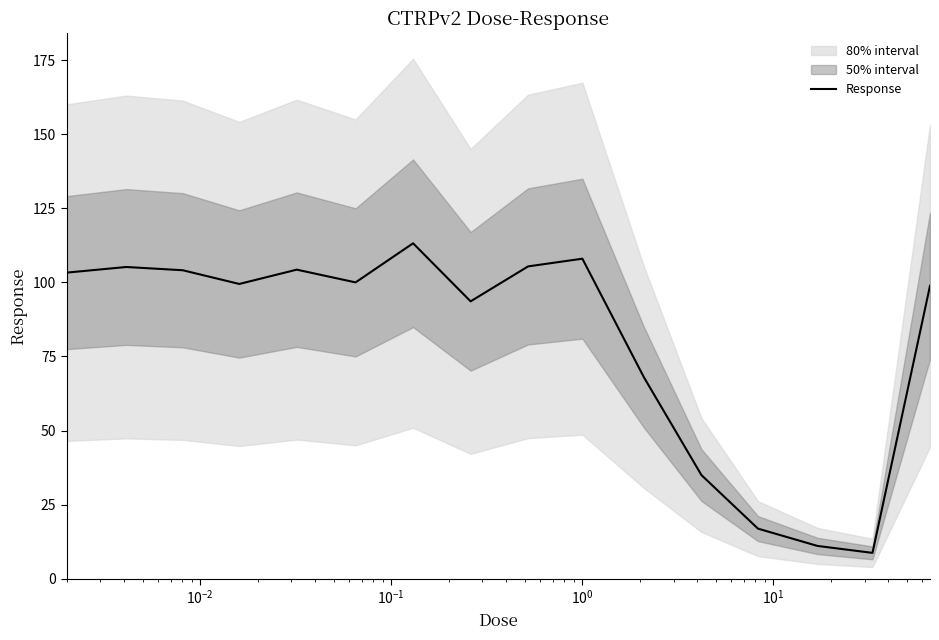

What is the maximum value for Response?

113.2